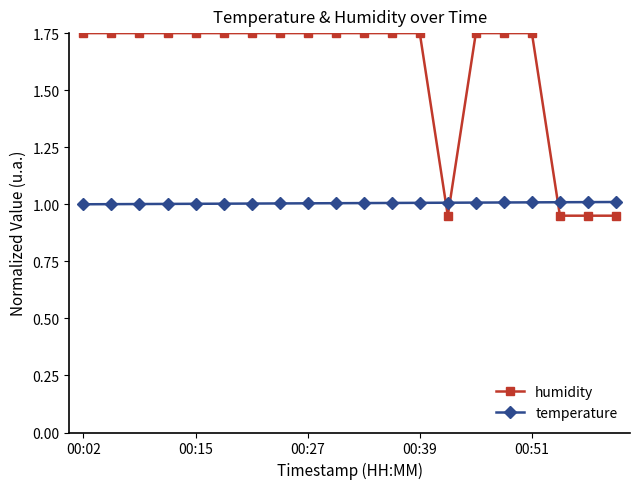

After their last crossing, which series has the higher values: temperature or humidity?

temperature